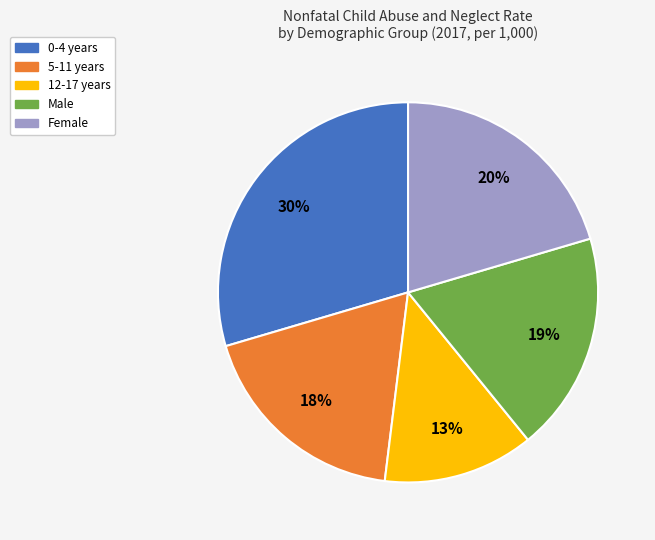

Is it true that Male is 10% of the pie?

False